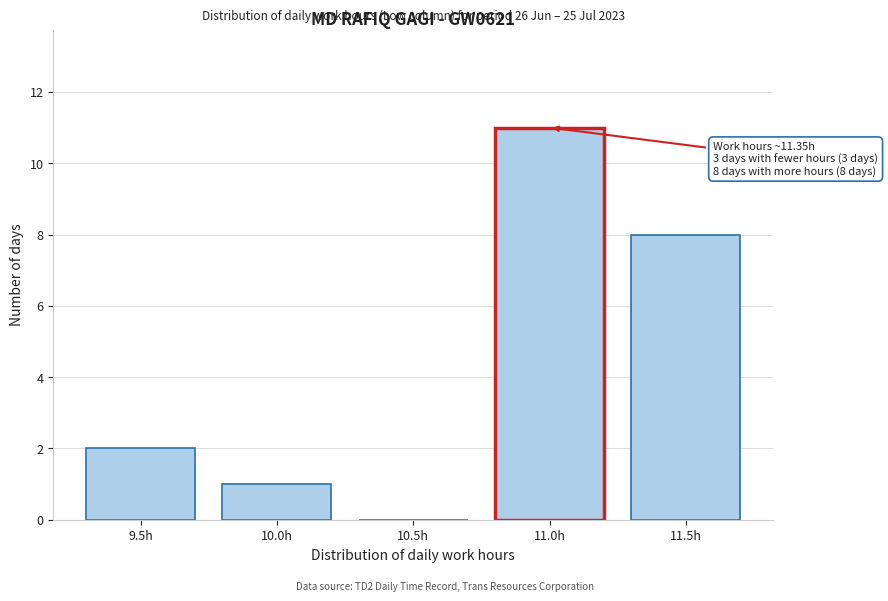

Between 10.0h and 11.0h, which is larger?

11.0h